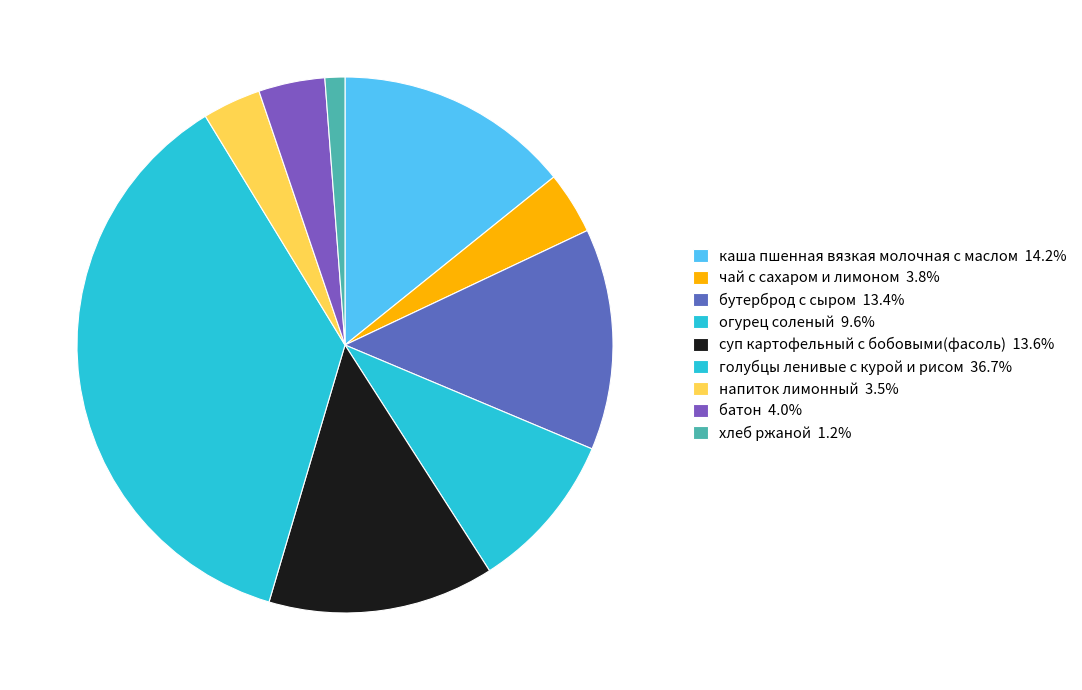

Does голубцы ленивые с курой и рисом represent more than half of the total?

No